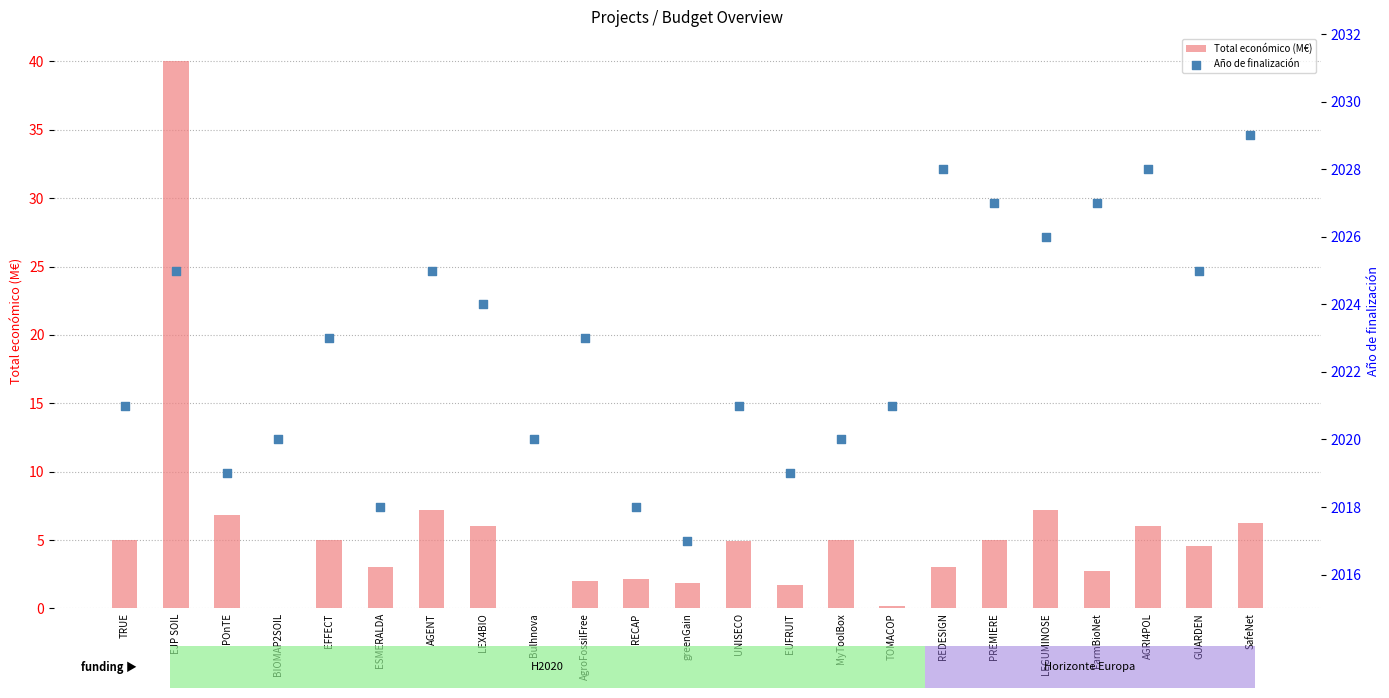

At how many categories does at least one series exceed 1818?

23